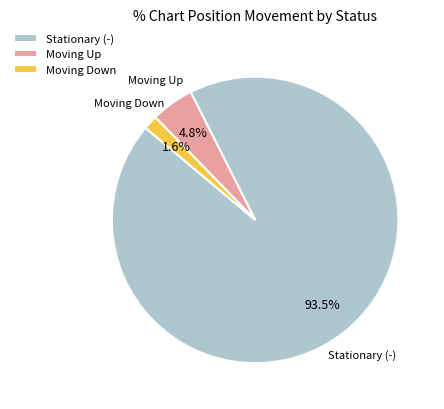

What is the total percentage of Stationary (-) and Moving Down?

95.2%